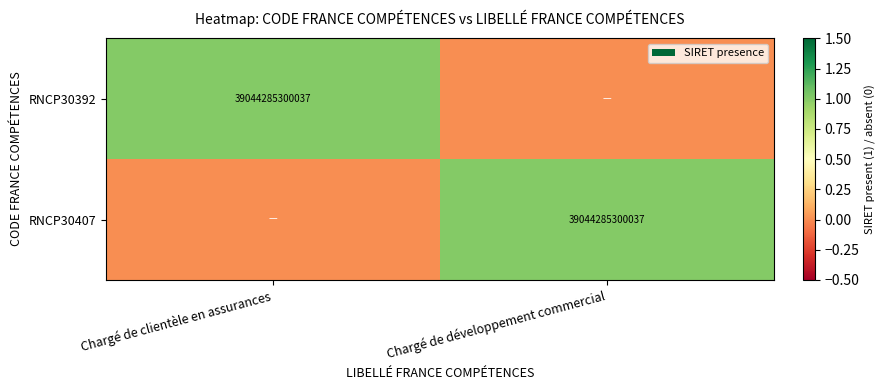

True or false: RNCP30392 has a value of 9373431252356 at Chargé de clientèle en assurances.

False